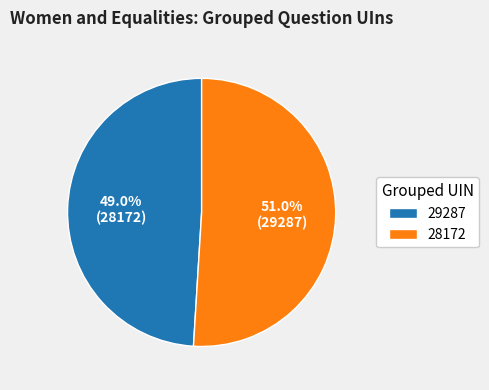

Count the number of slices in the pie.

2